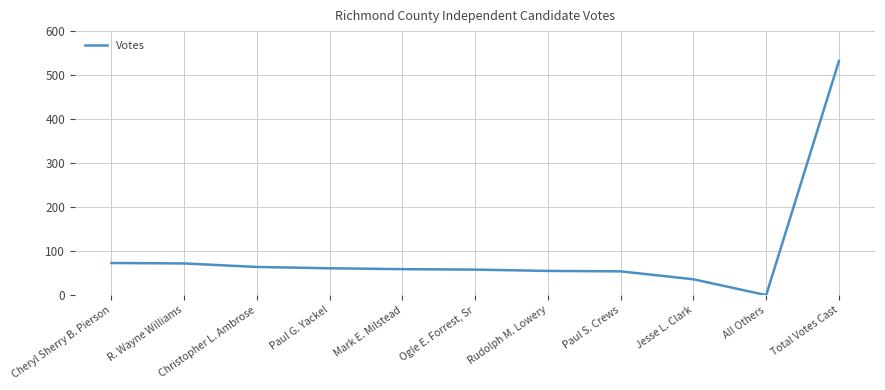

What value does the data have at Jesse L. Clark?

36